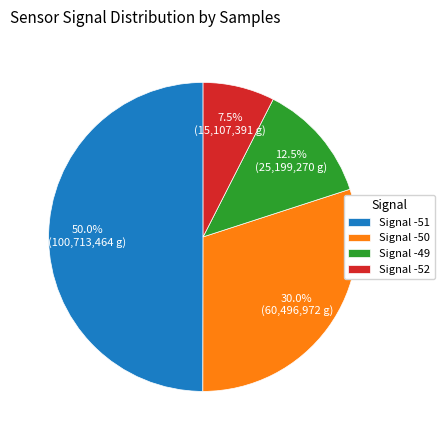

Approximately how many times larger is the value at Signal -49 compared to Signal -50?

0.4